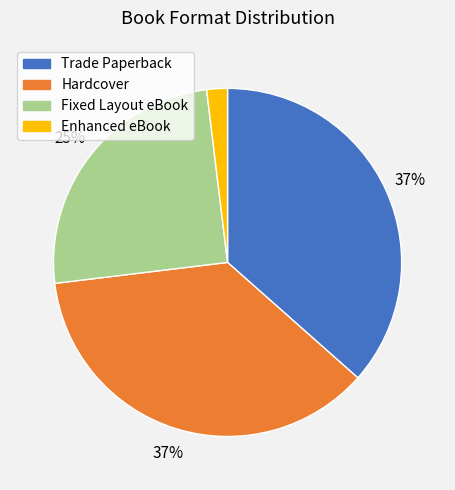

What percentage is the Fixed Layout eBook slice, to the nearest percent?

25%